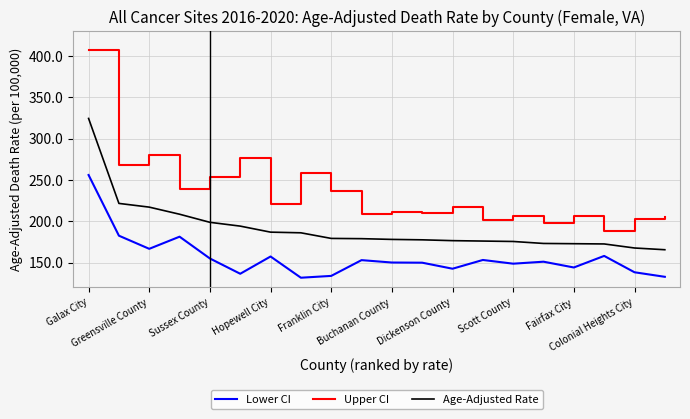

True or false: Lower CI and Upper CI intersect in this chart.

False